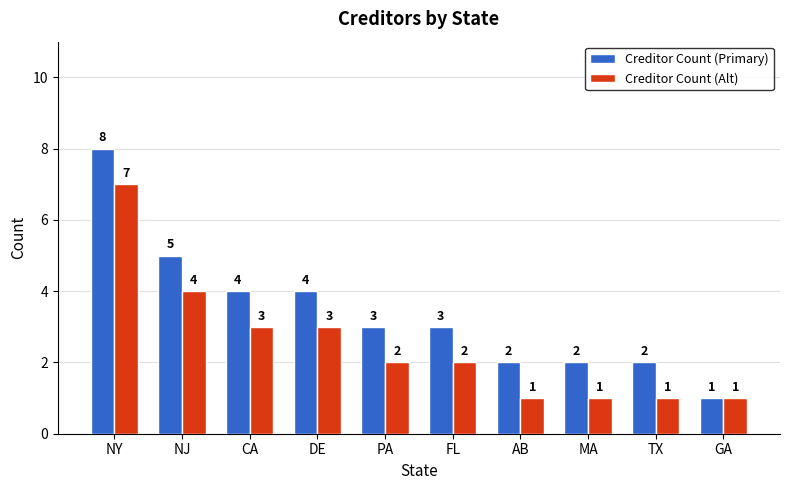

What is the sum of all Creditor Count (Alt) values?

25